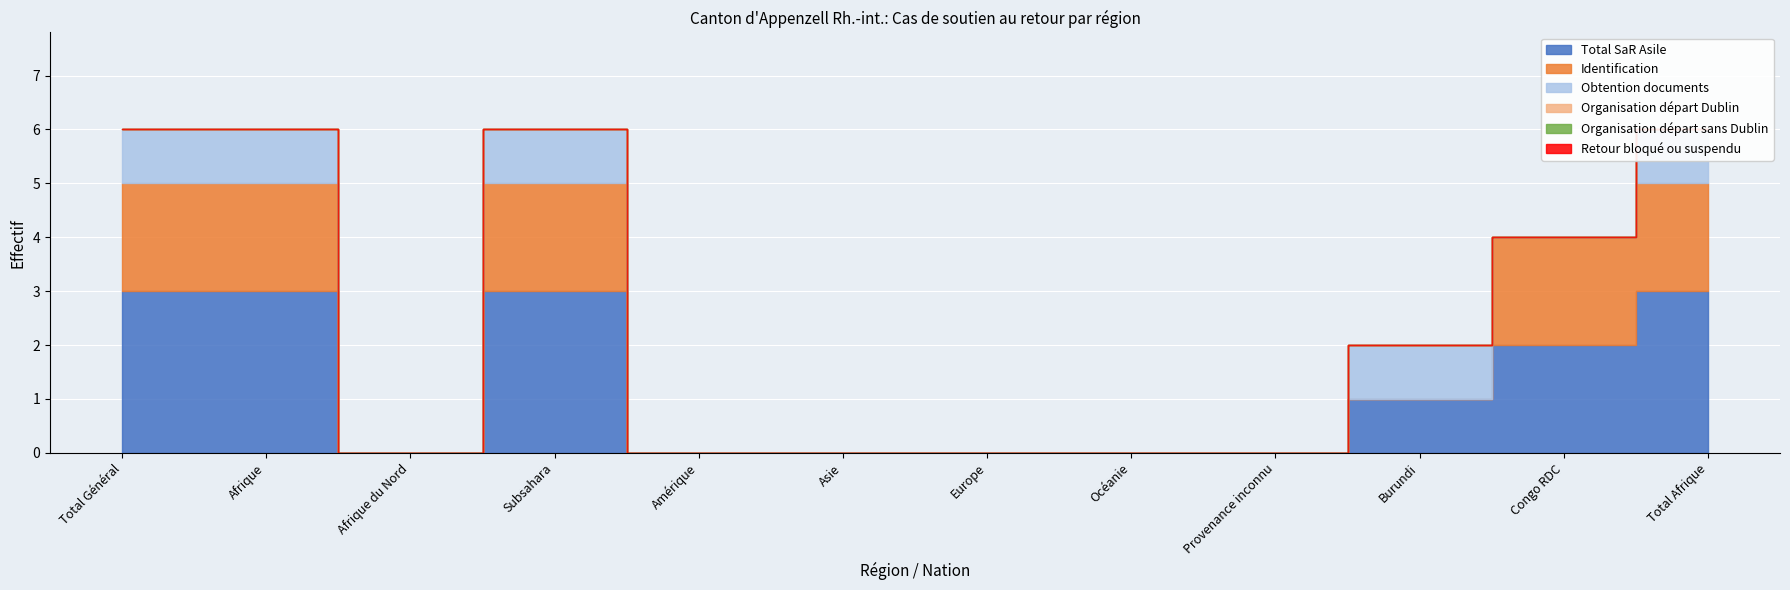

What are all the series names shown in the legend?

Total SaR Asile, Identification, Obtention documents, Organisation départ Dublin, Organisation départ sans Dublin, Retour bloqué ou suspendu